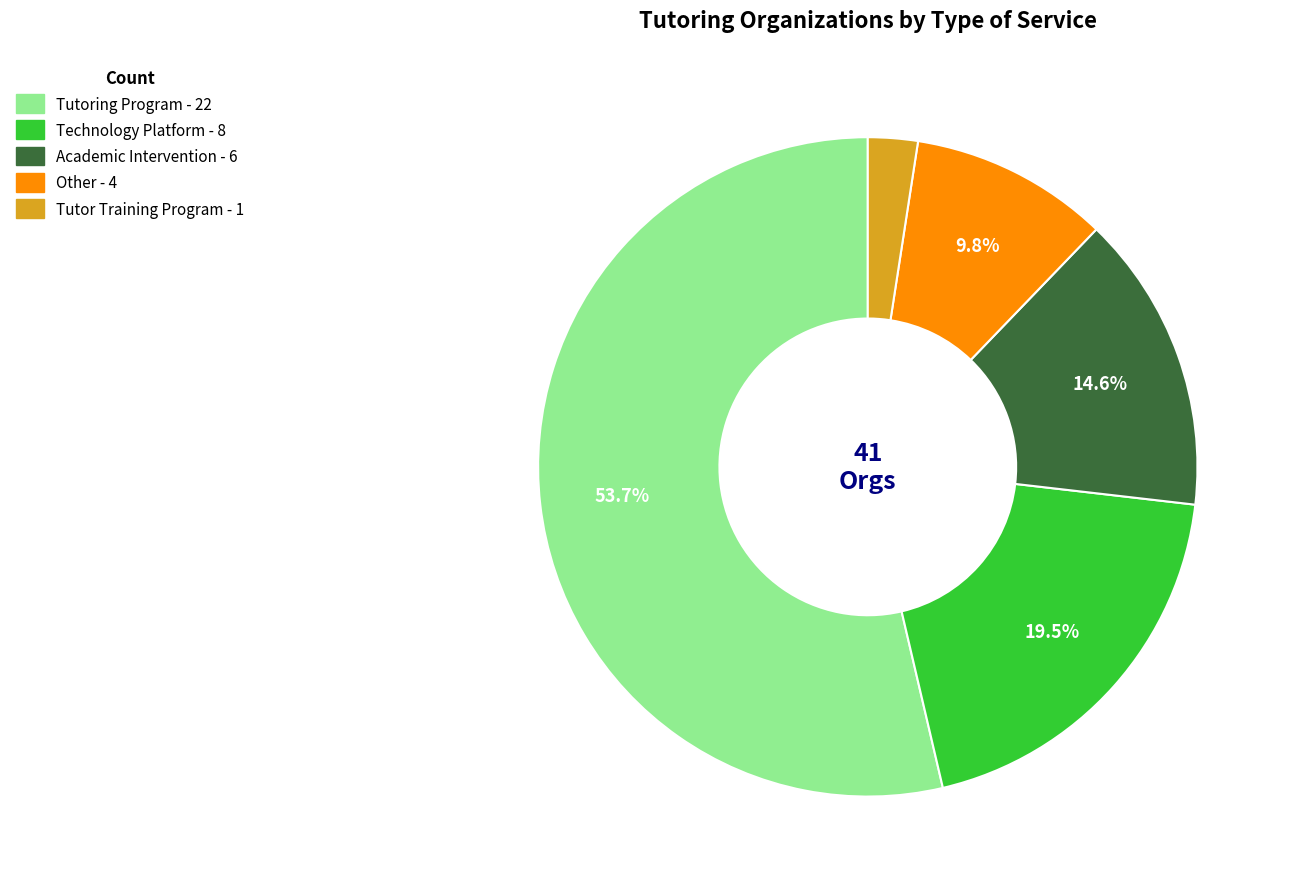

Which category has the smallest portion of the pie?

Tutor Training Program